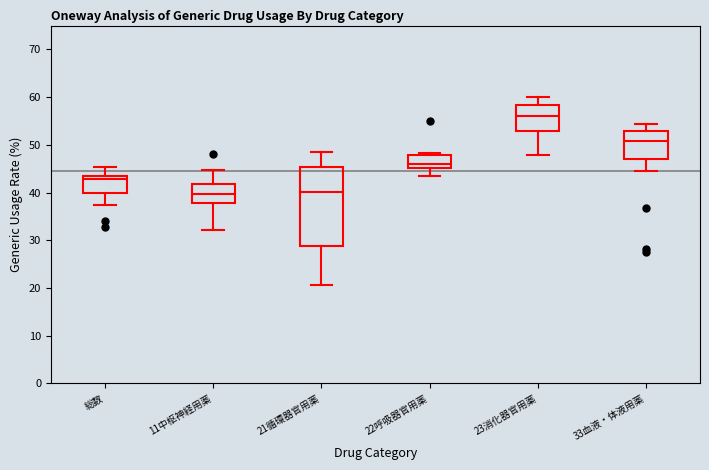

Reading left to right, transcribe this box plot: for each box, give where its median line is, the range the box spans, and where its two whiskers end, as read against the y-axis. The values are not printed on the chart, so give them approximately, as read against the axis.

総数: median 43, box 40 to 44, whiskers 37 to 45
11中枢神経用薬: median 40, box 38 to 42, whiskers 32 to 45
21循環器官用薬: median 40, box 29 to 45, whiskers 21 to 49
22呼吸器官用薬: median 46, box 45 to 48, whiskers 44 to 48 (just above the box's upper edge)
23消化器官用薬: median 56, box 53 to 58, whiskers 48 to 60
33血液・体液用薬: median 51, box 47 to 53, whiskers 45 to 54